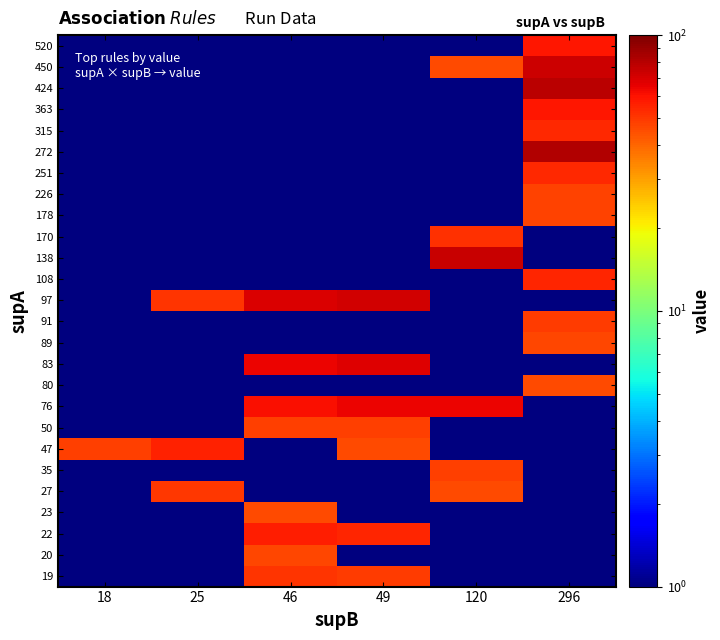

At which category is the sum across all series the highest?

296